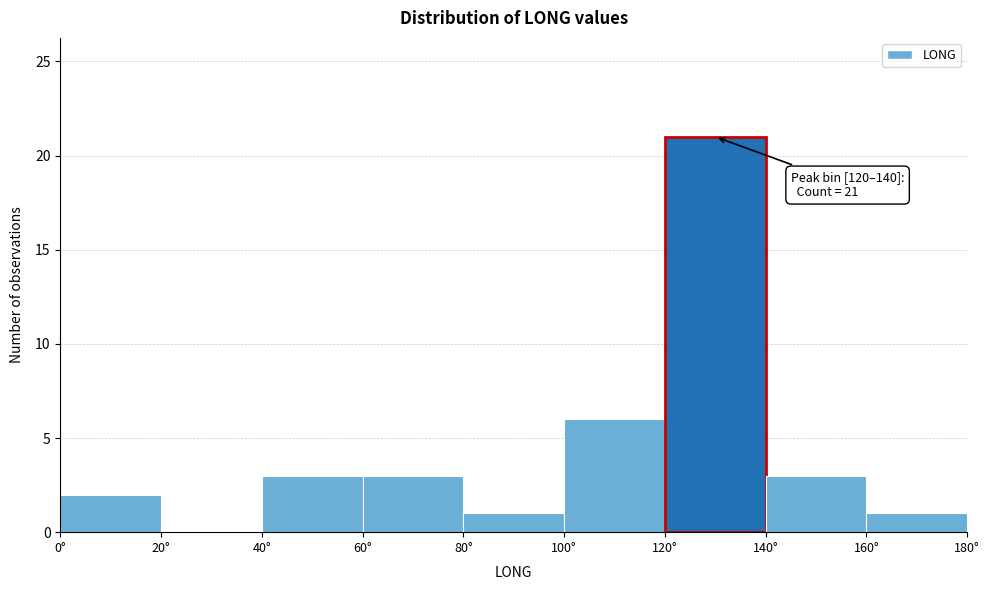

Which range on the x-axis has the tallest bar?

120 to 140